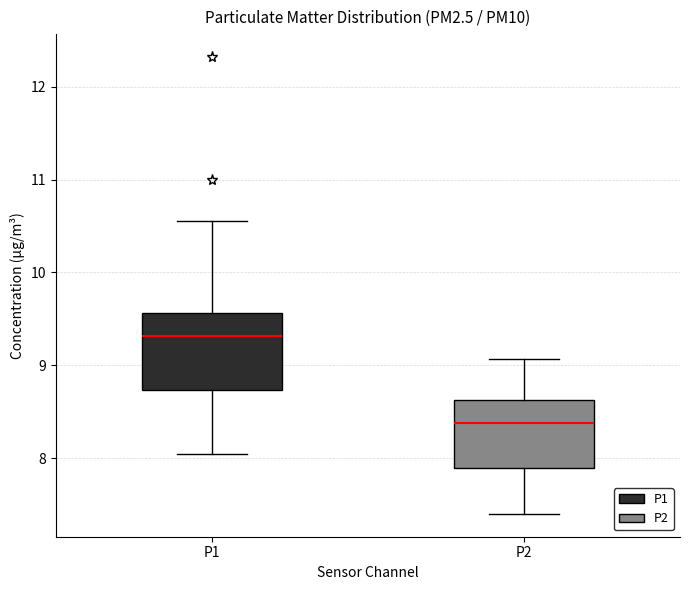

Reading left to right, read every box against the y-axis: the position of its median line, the range the box covers, and the ends of its whiskers. The values are not printed on the chart, so give them approximately, as read against the axis.

P1: median 9.3, box 8.7 to 9.6, whiskers 8.1 to 10.6
P2: median 8.4, box 7.9 to 8.6, whiskers 7.4 to 9.1